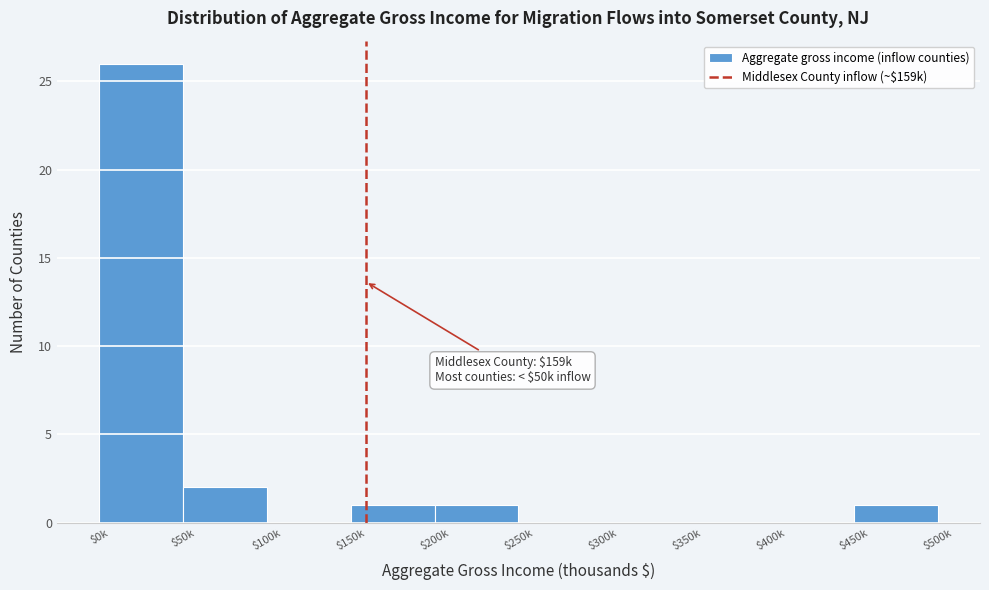

What is the greatest value displayed?

26